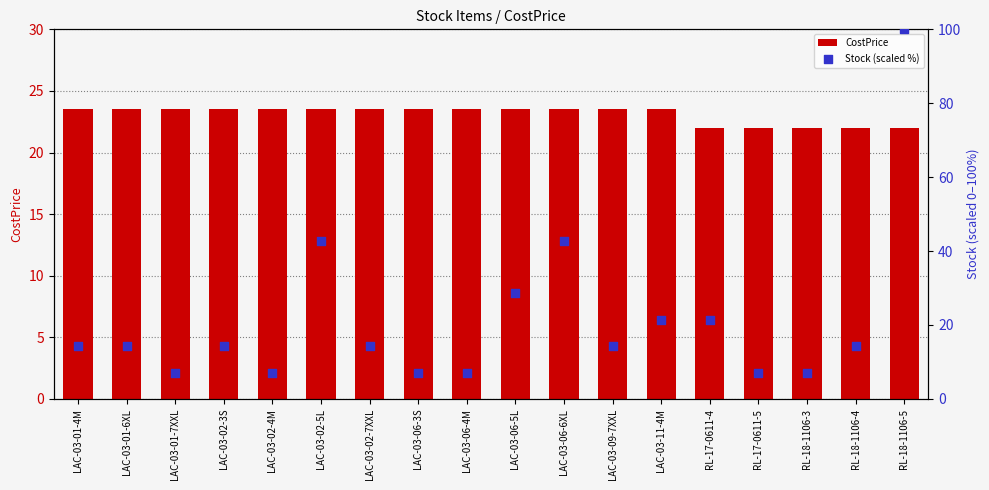

What are all the series names shown in the legend?

CostPrice, Stock (scaled %)